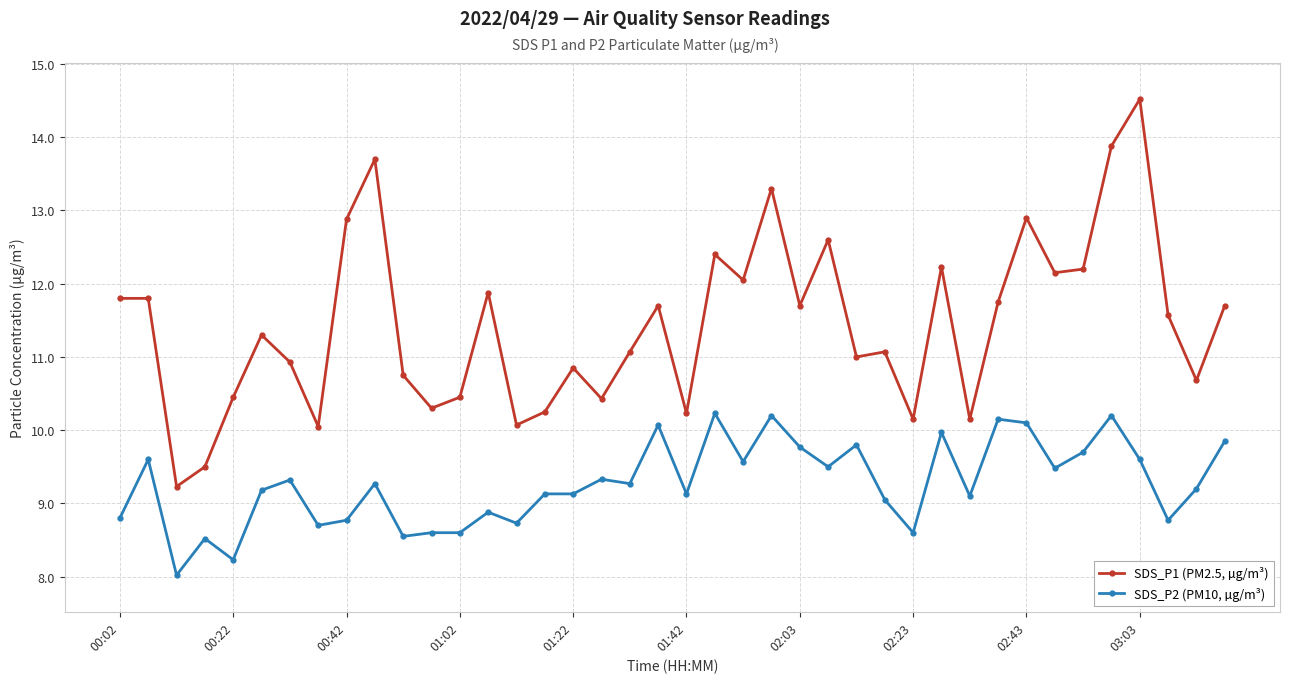

What is the average value of the SDS_P2 (PM10, µg/m³) series?

9.3